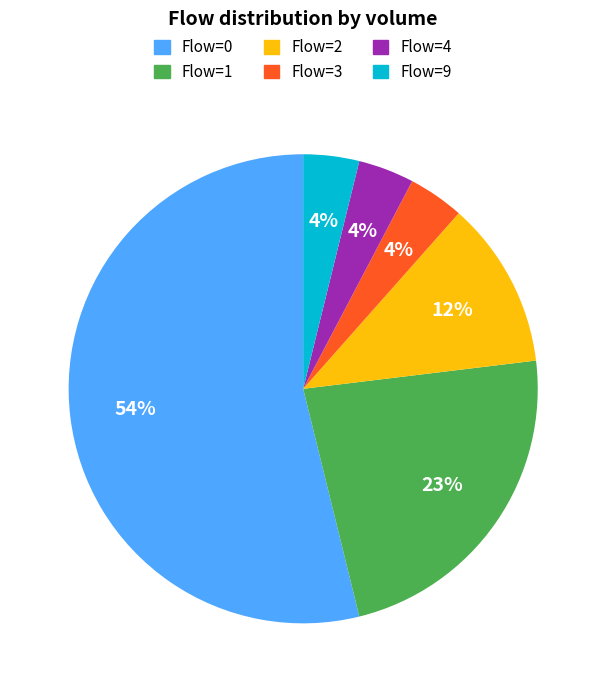

The Flow=1 slice represents 23% of the pie. True or false?

True